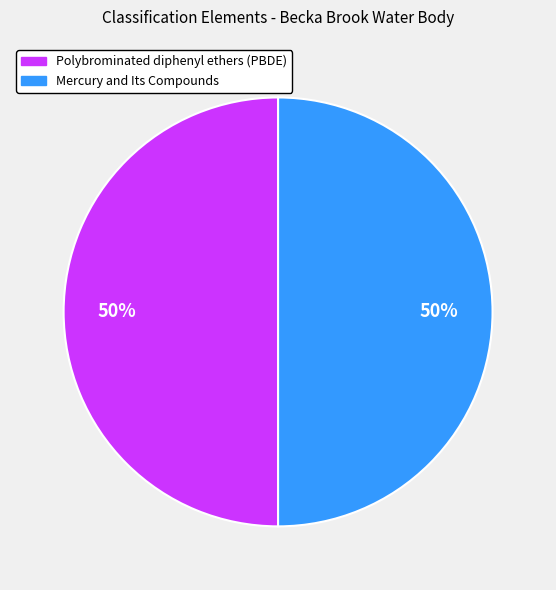

To the nearest percent, what portion does Polybrominated diphenyl ethers (PBDE) represent?

50%